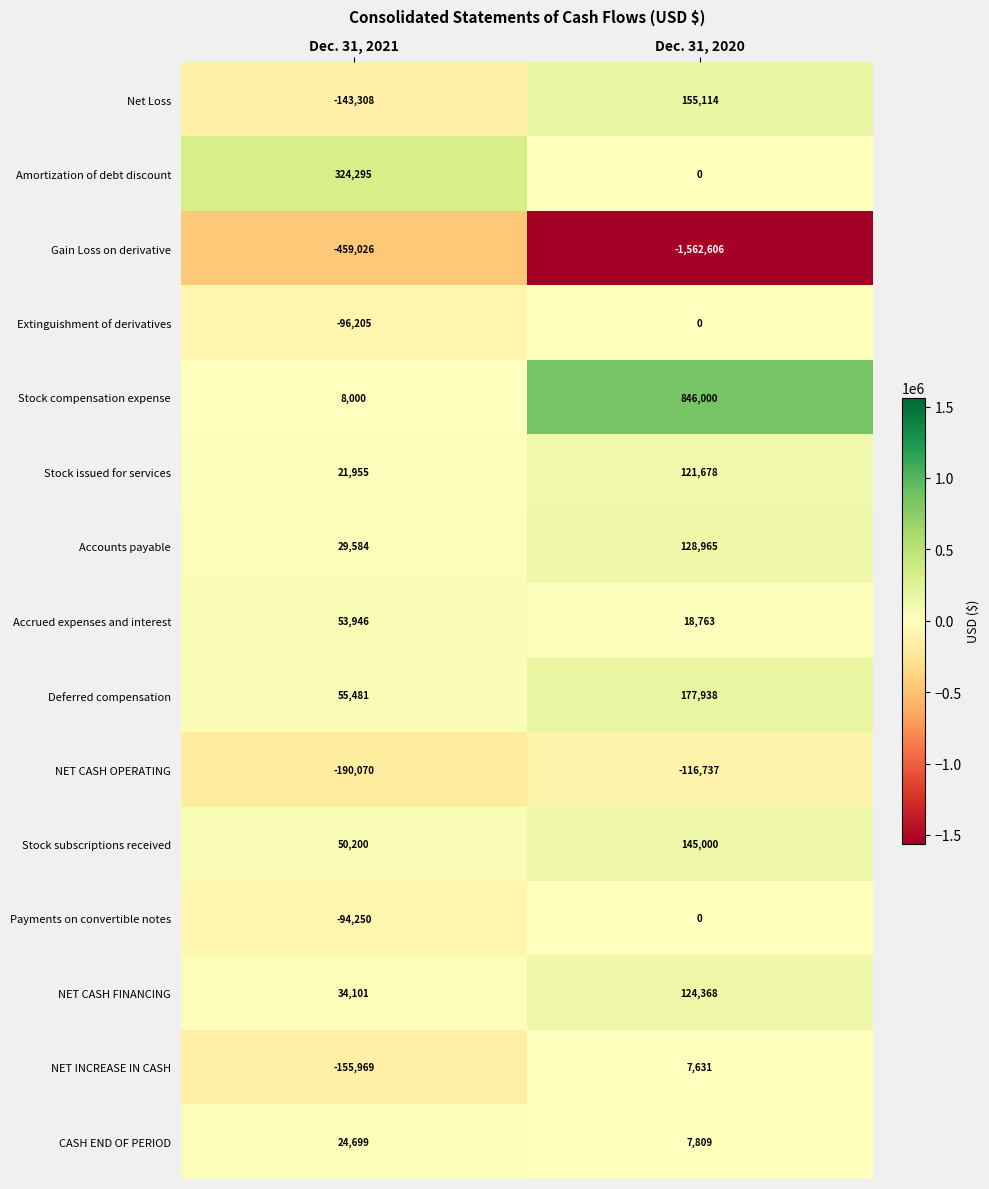

Is it true that Stock issued for services equals 39067 at Dec. 31, 2021?

False